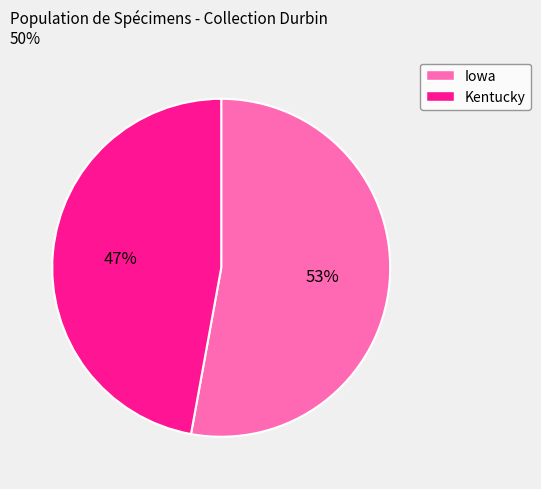

Do Iowa and Kentucky together represent more than half of the pie?

Yes